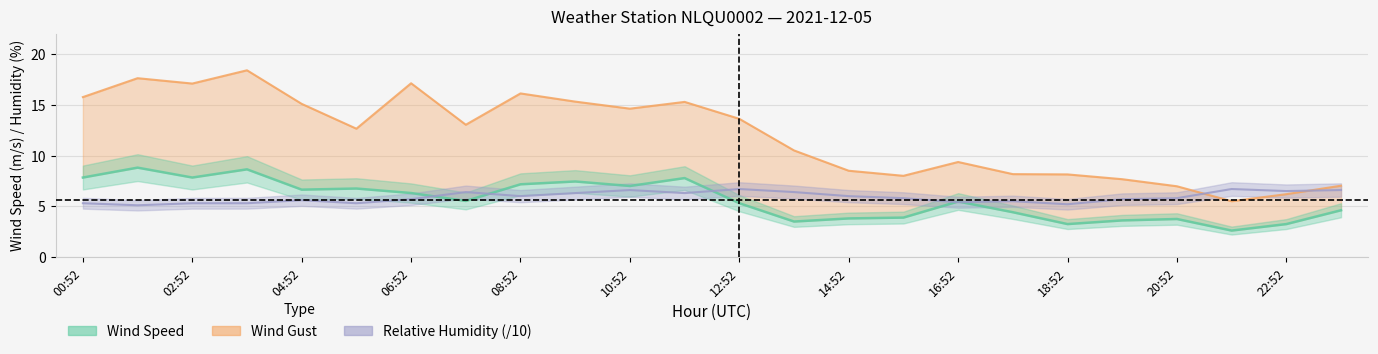

Where do Relative Humidity and Wind Gust first cross each other?

20:52 and 21:52